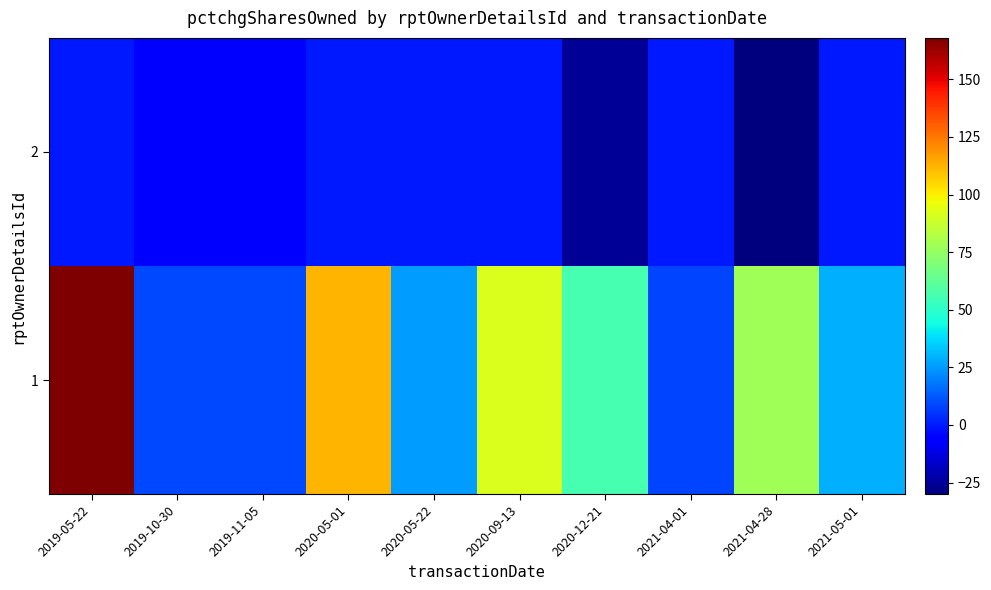

Rank the series by their average value, from highest to lowest.

1, 2